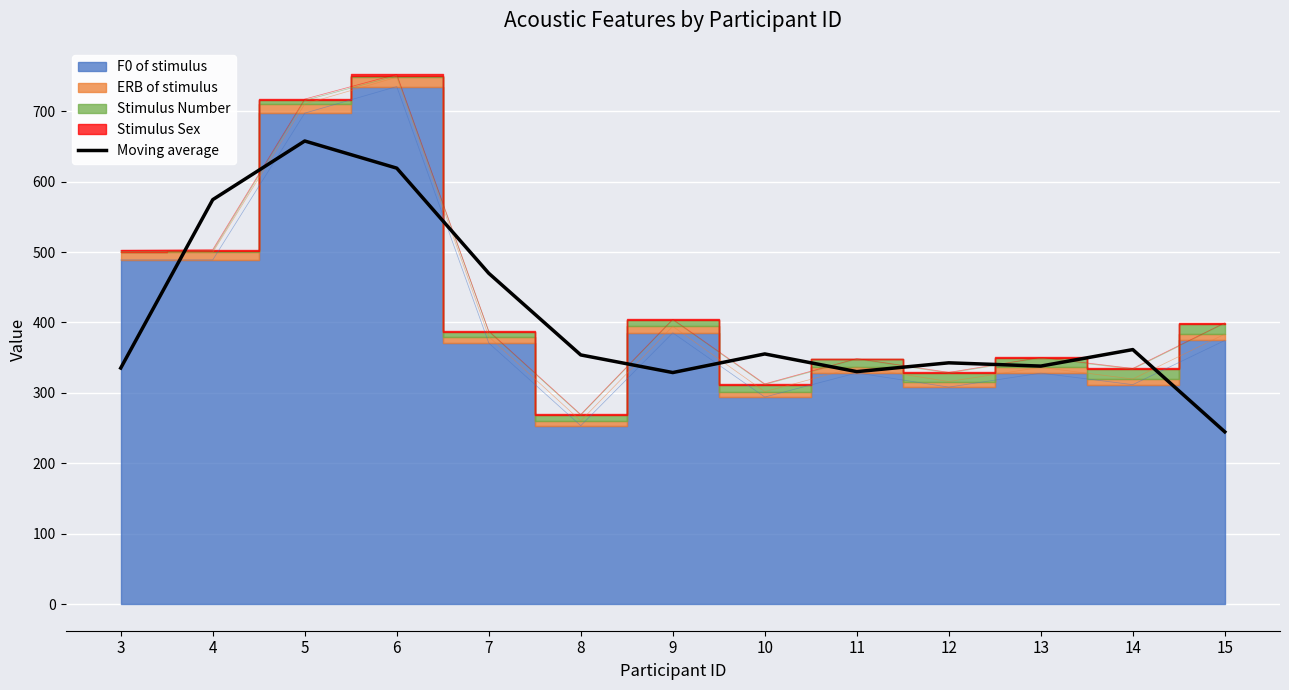

Count the number of categories in the chart.

13